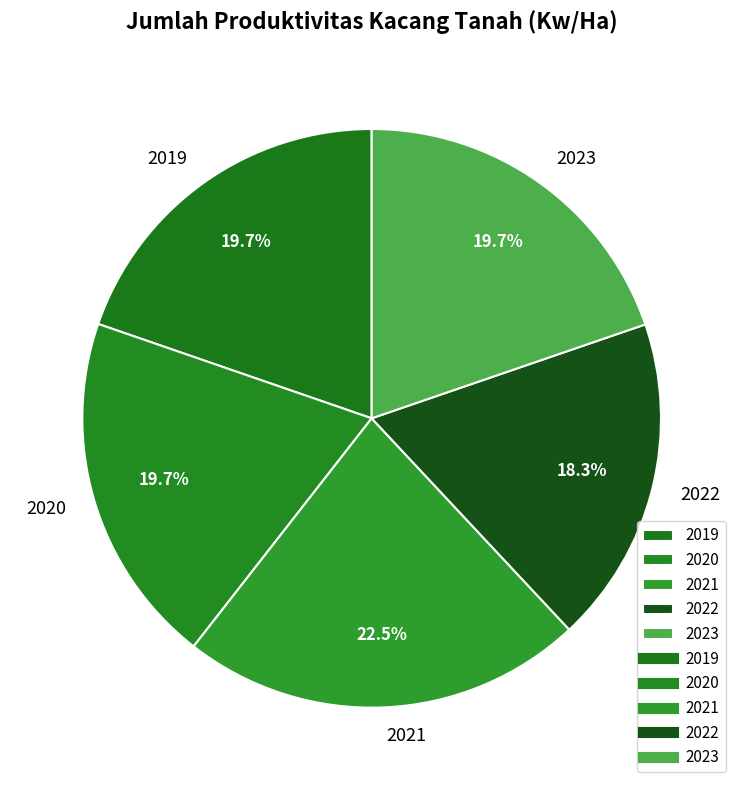

Is it true that 2021 is 34% of the pie?

False